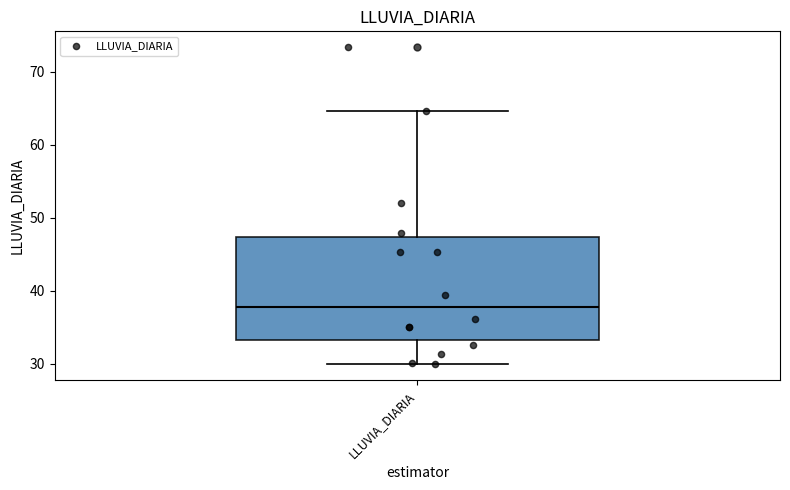

Read this box plot against the y-axis: the position of the median line, the range covered by the box, and the ends of both whiskers. The values are not printed on the chart, so give them approximately, as read against the axis.

median 38, box 33 to 47, whiskers 30 to 65